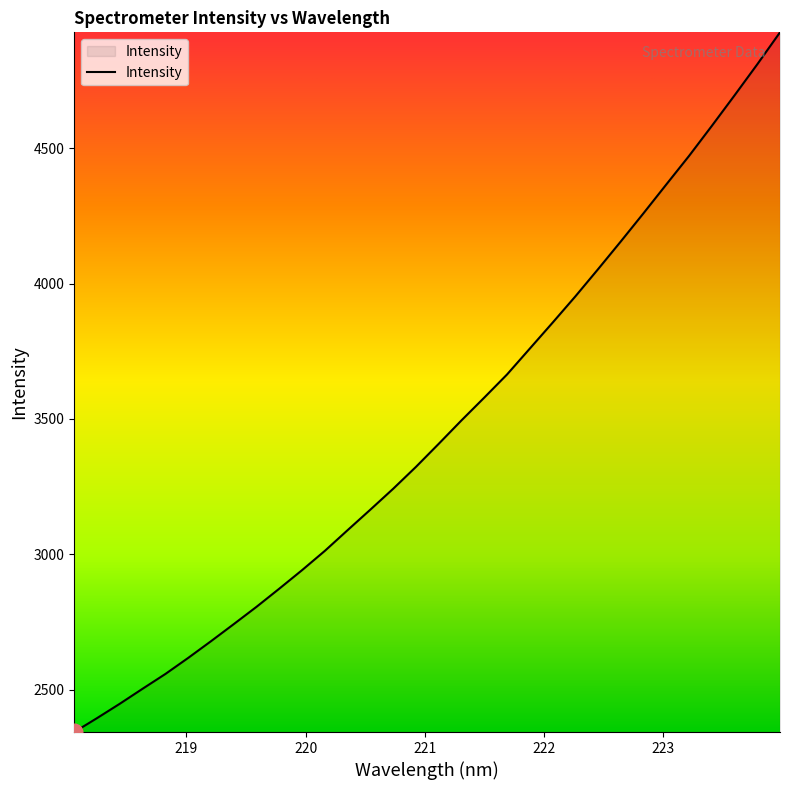

What is the smallest value displayed?

2343.1